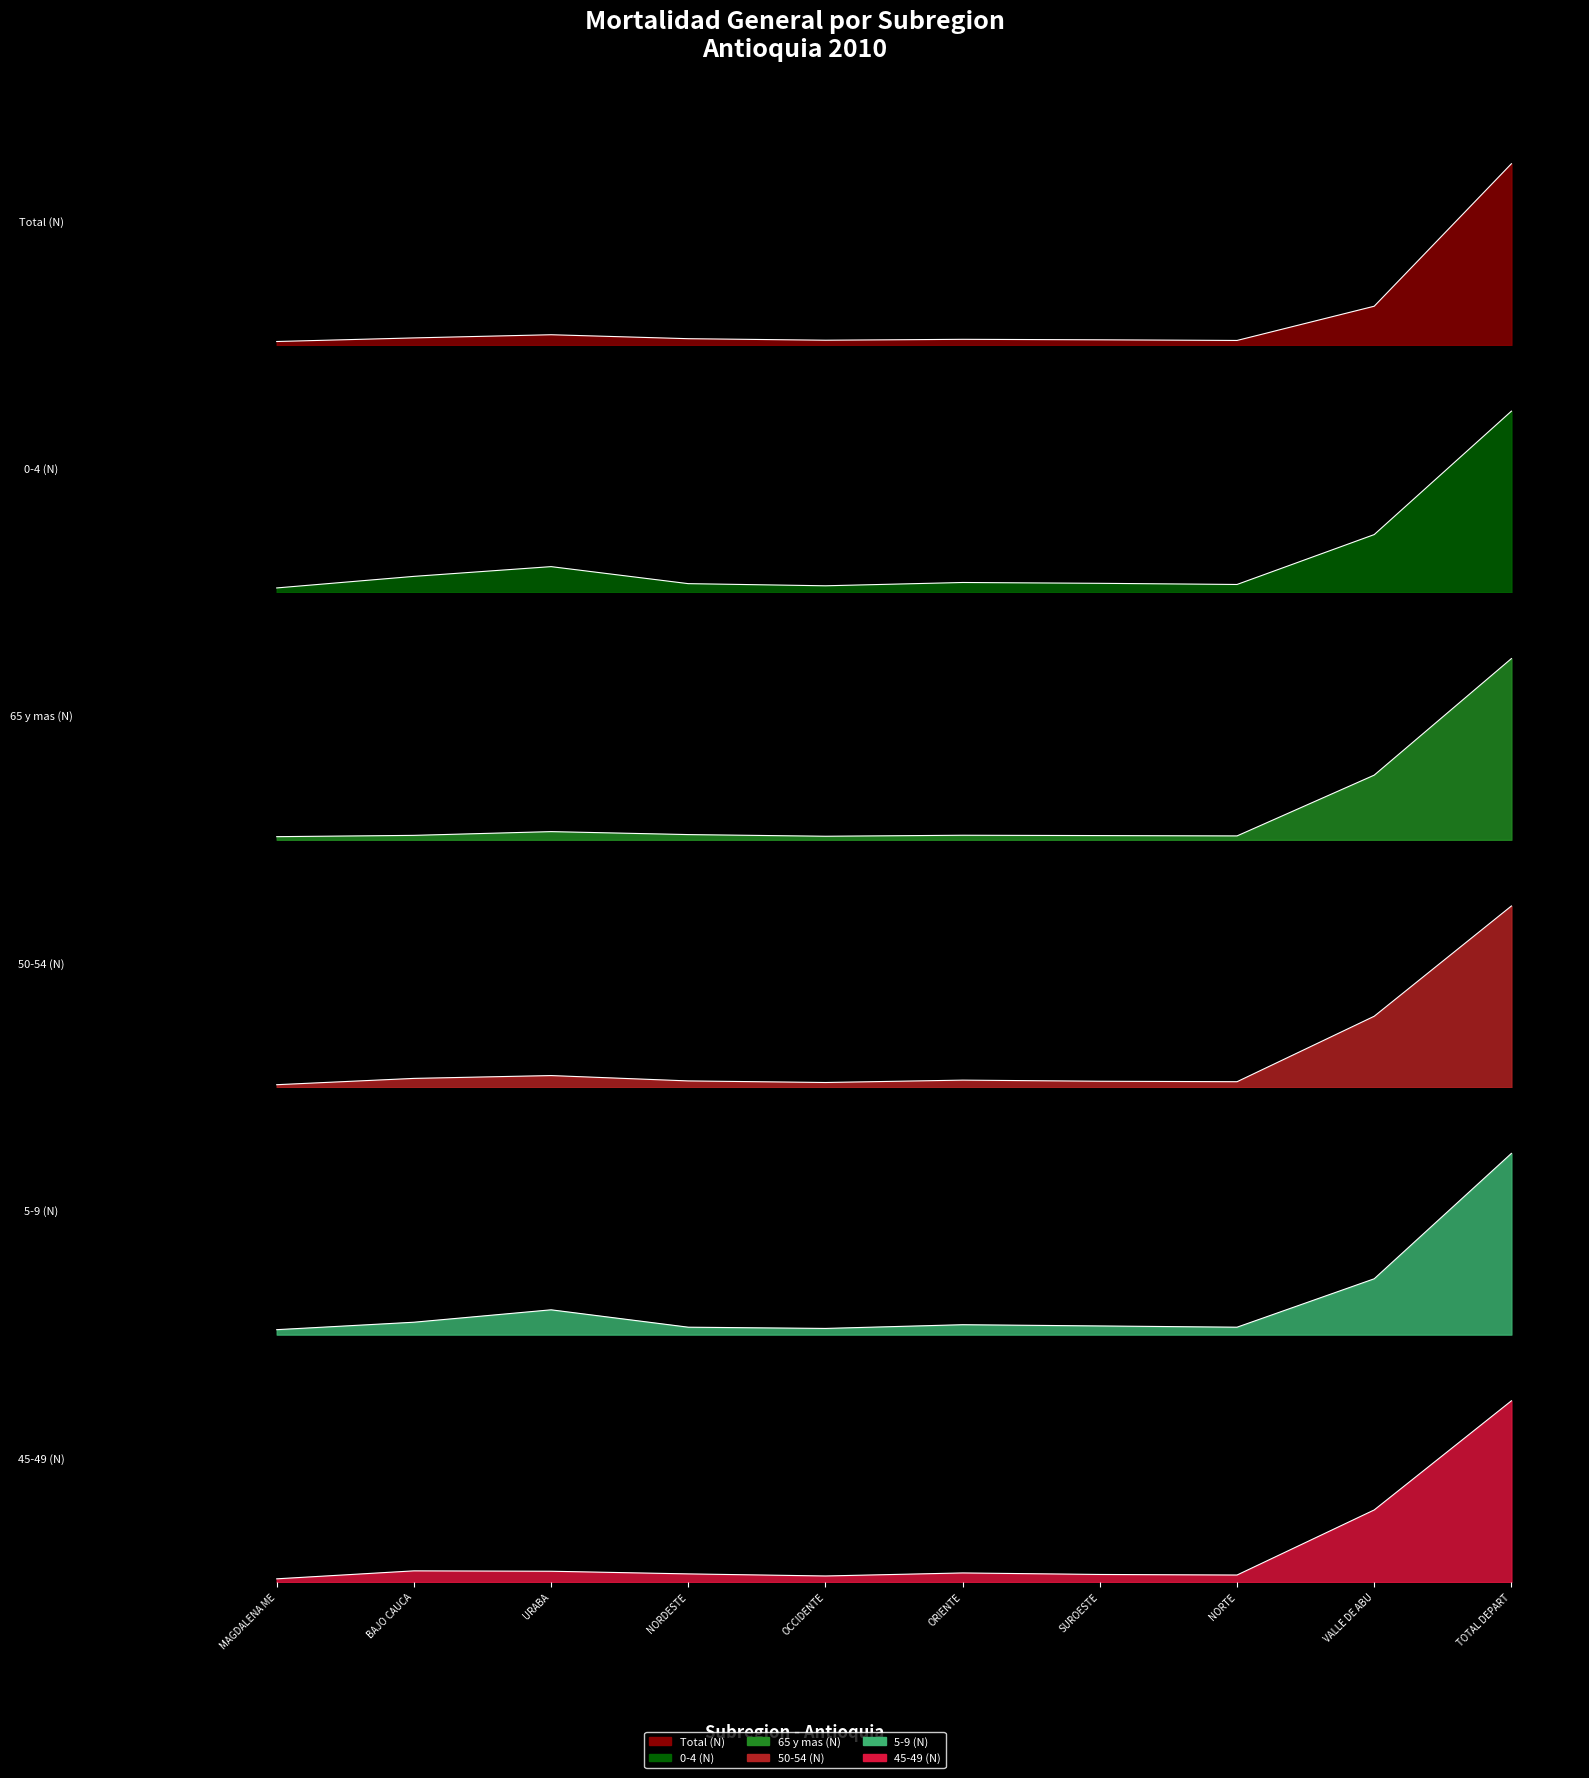

What position from the left is SUROESTE?

7